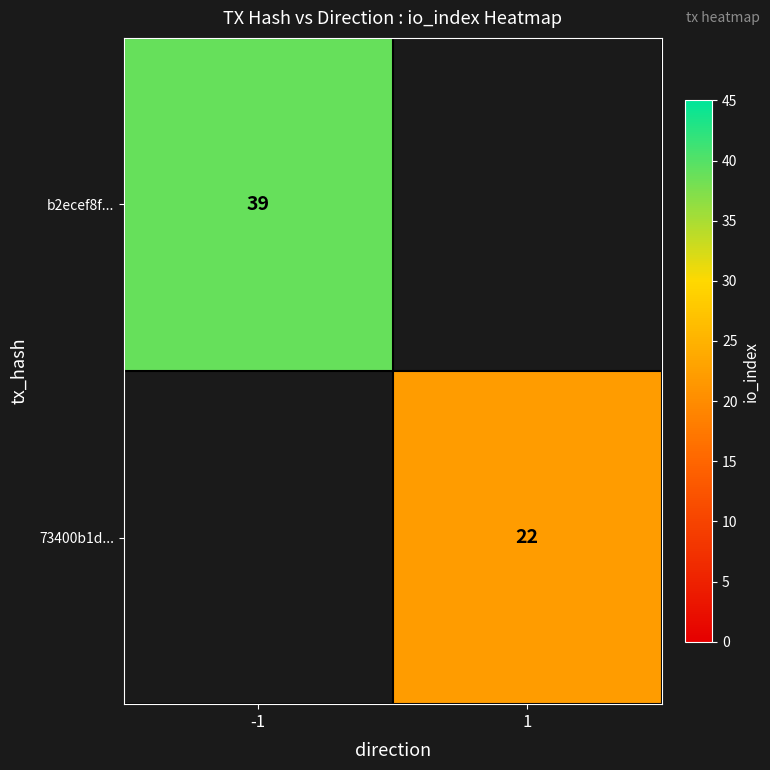

True or false: b2ecef8f... has a value of 39 at -1.

True